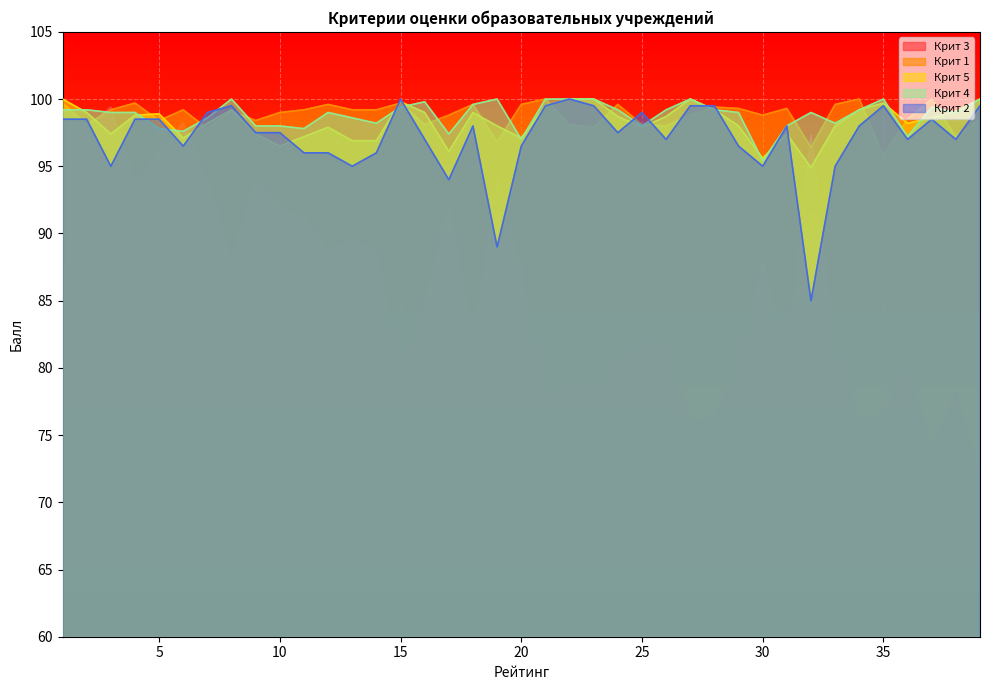

What is the maximum value shown in the chart?

100.0